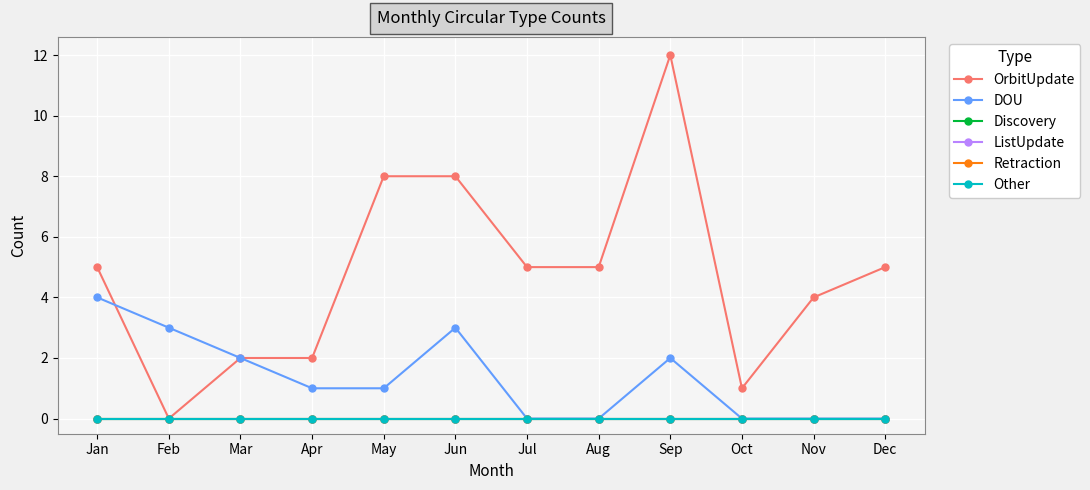

Where is ListUpdate nearest to the value 0?

Jan